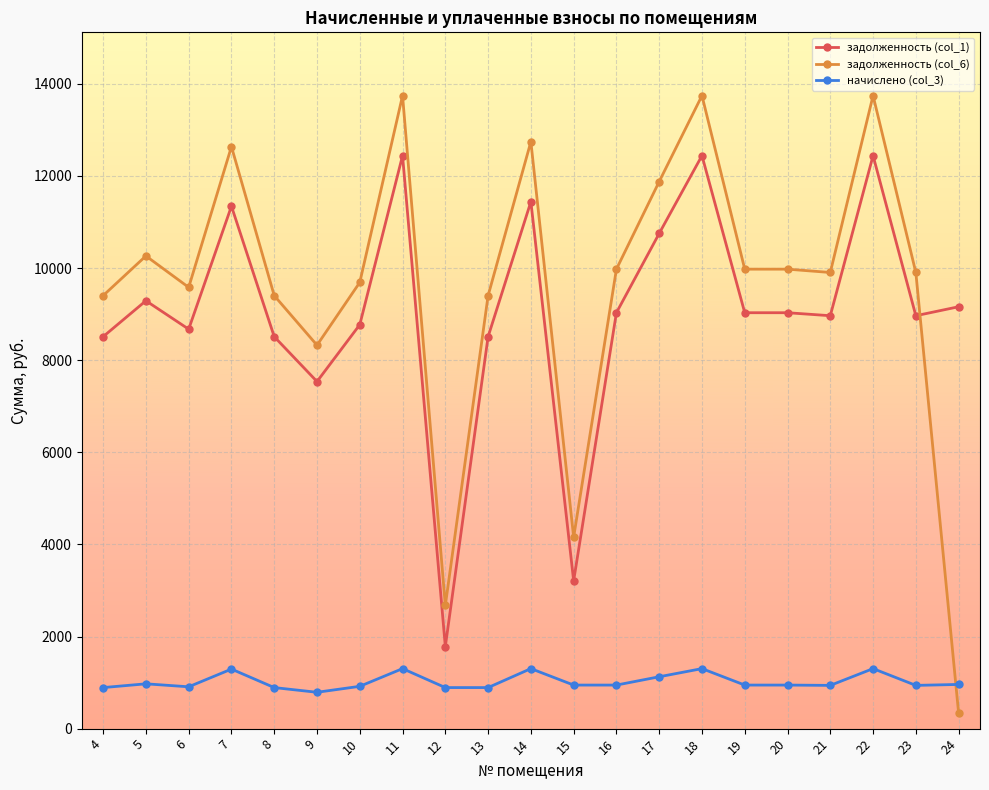

What is the minimum value for задолженность (col_1)?

1782.6